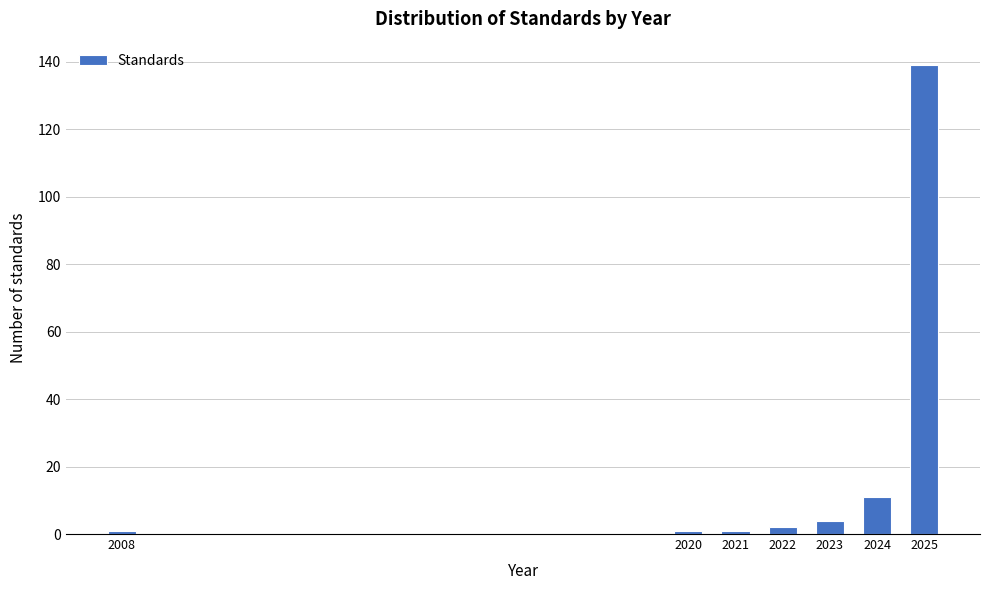

Reading left to right, what are all the values shown in this chart?

1	1	1	2	4	11	139